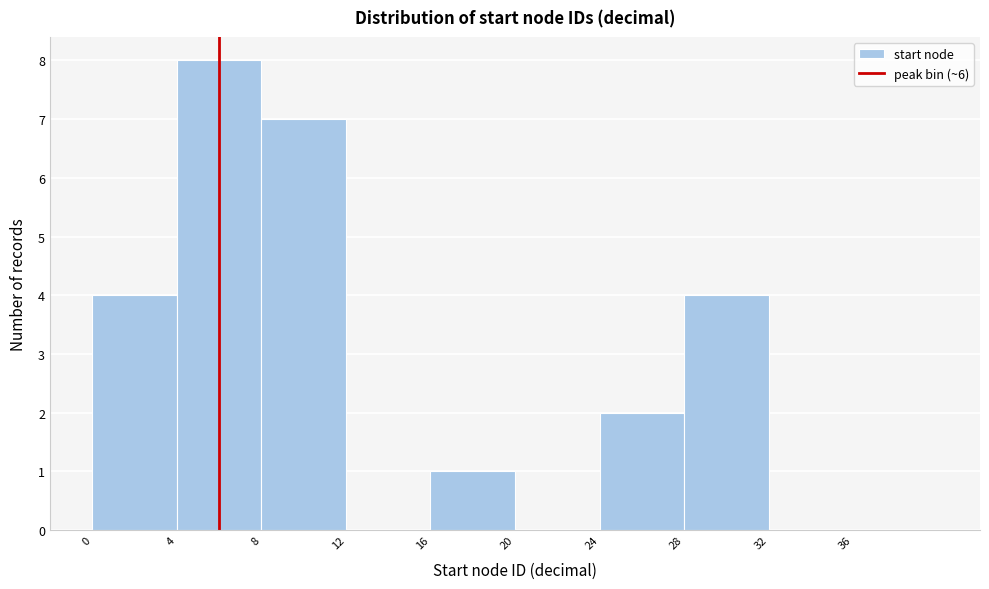

Reading left to right, transcribe this chart: for each bar, give the range it covers on the x-axis and its height. The values are not printed on the chart, so give them approximately, as read against the axis.

0 to 4: 4
4 to 8: 8
8 to 12: 7
12 to 16: 0
16 to 20: 1
20 to 24: 0
24 to 28: 2
28 to 32: 4
32 to 36: 0
36 to 40: 0